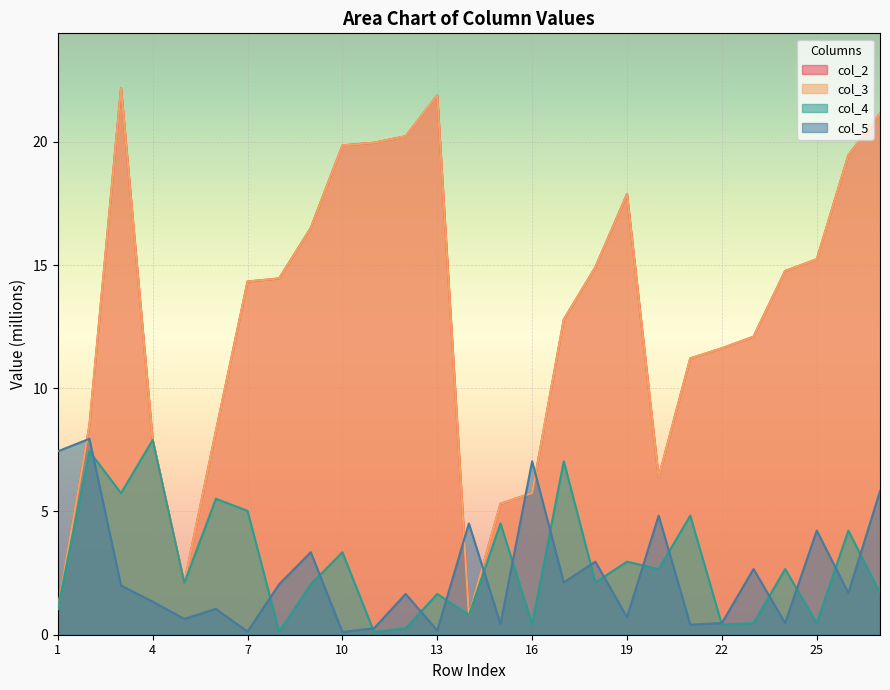

The value of col_2 at 27 is 21.1. True or false?

True